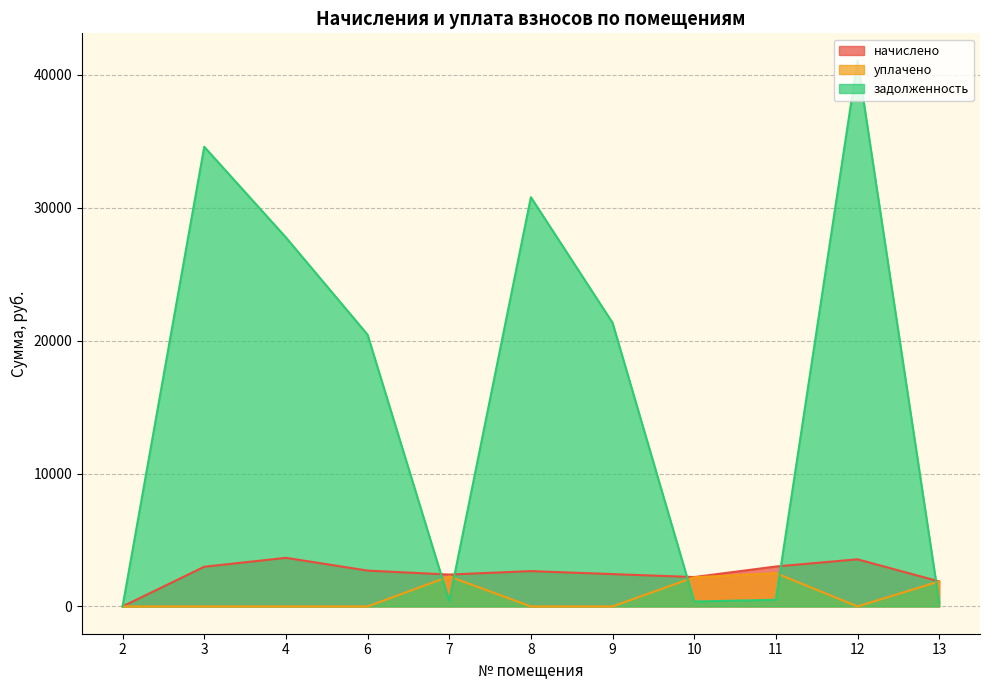

What is the sum of all задолженность values?

177633.6